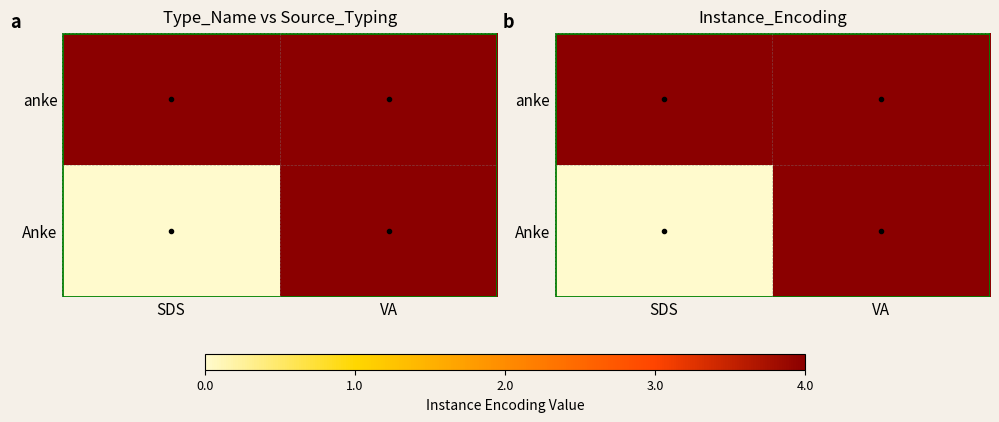

What is the total value across all series at SDS?

4